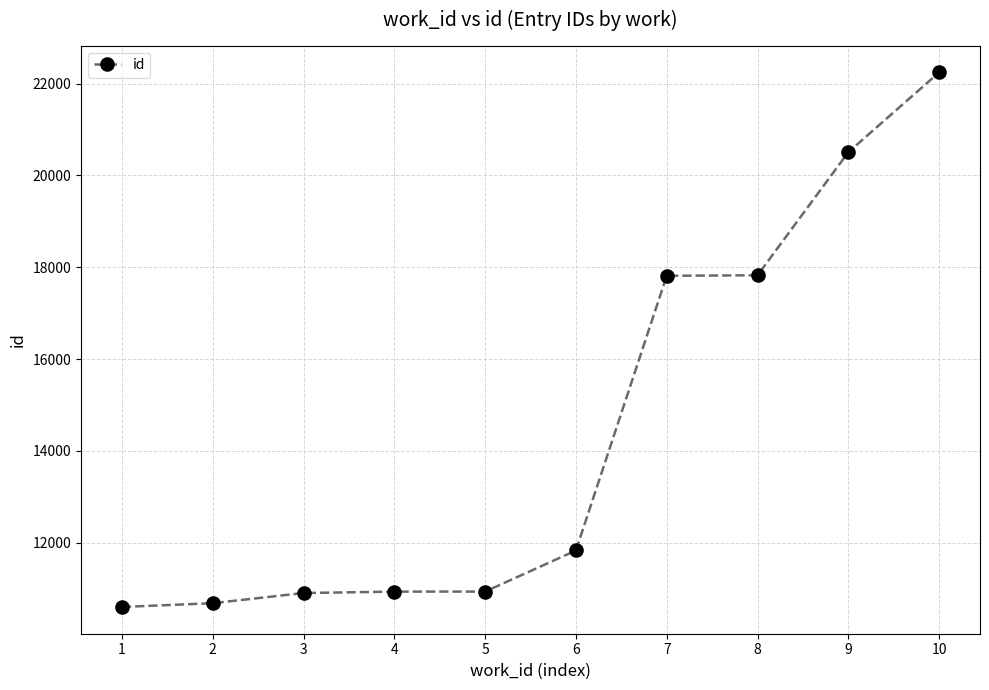

What is the difference between the second highest and second lowest values?

9824